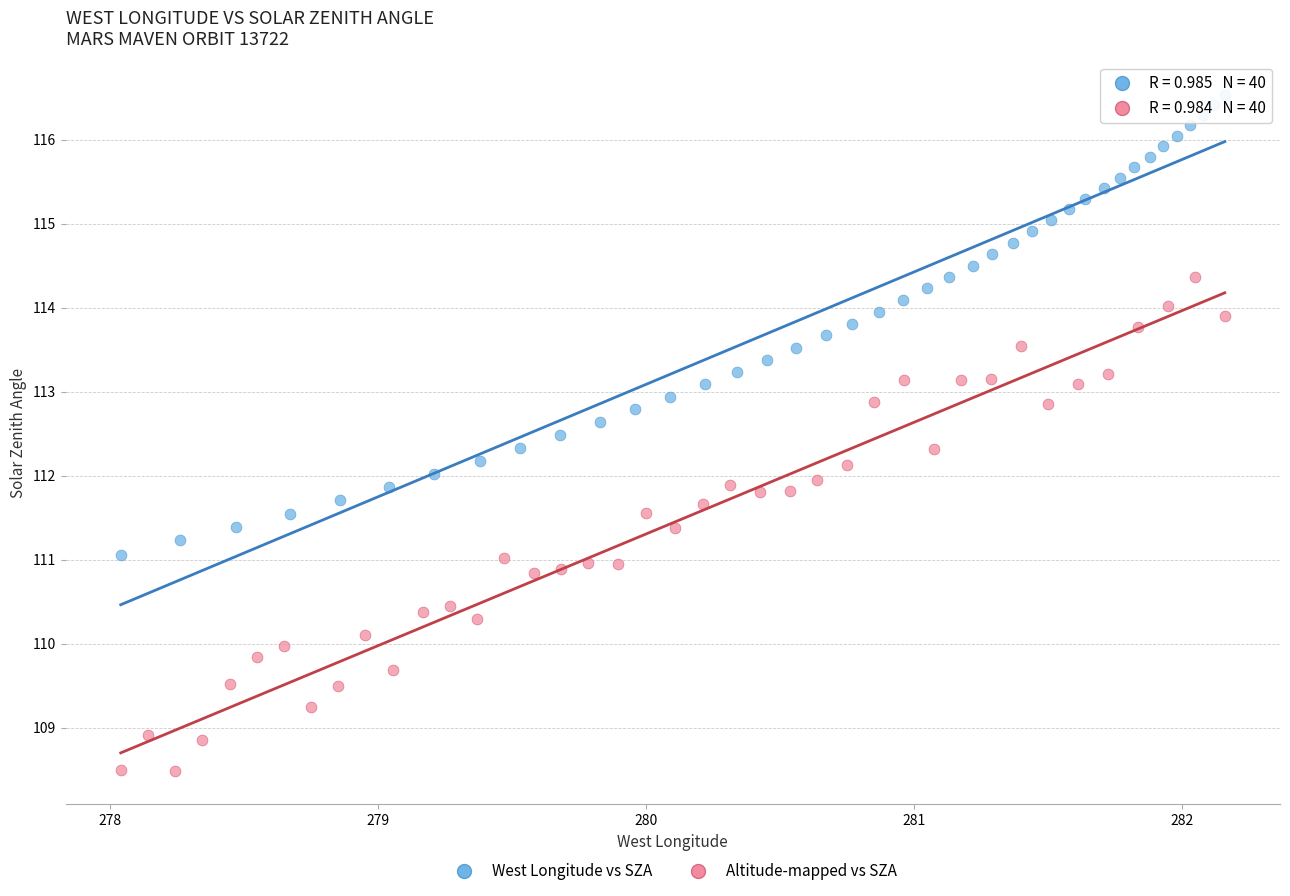

Which series has the widest spread of Y values?

Altitude-mapped vs SZA